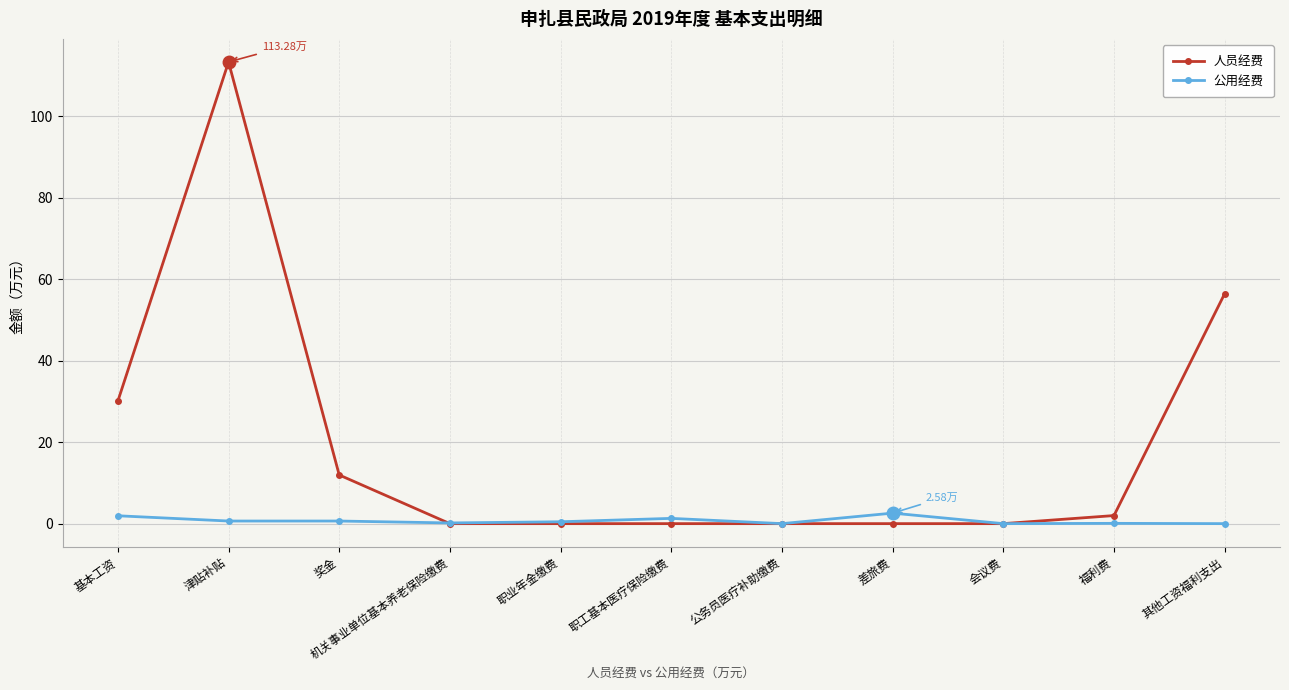

What value does the 人员经费 series have at 津贴补贴?

113.3